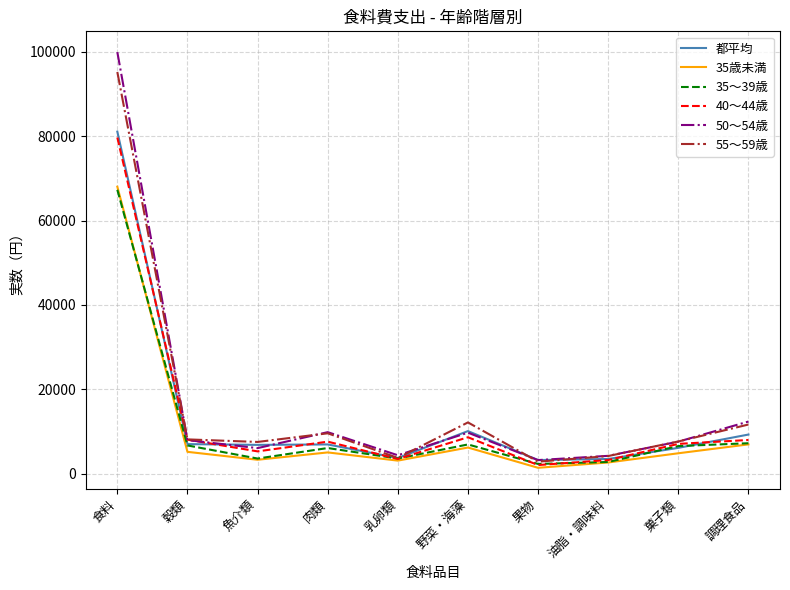

Where is the first local maximum for 40～44歳?

肉類